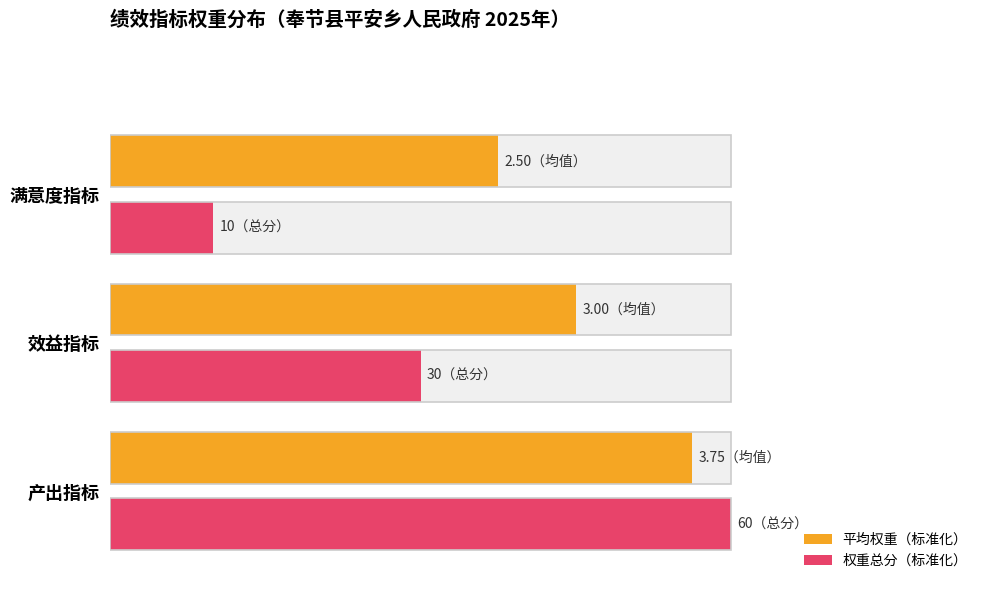

What is the value of the 平均权重（标准化） bar at the 3rd from the left?

62.5